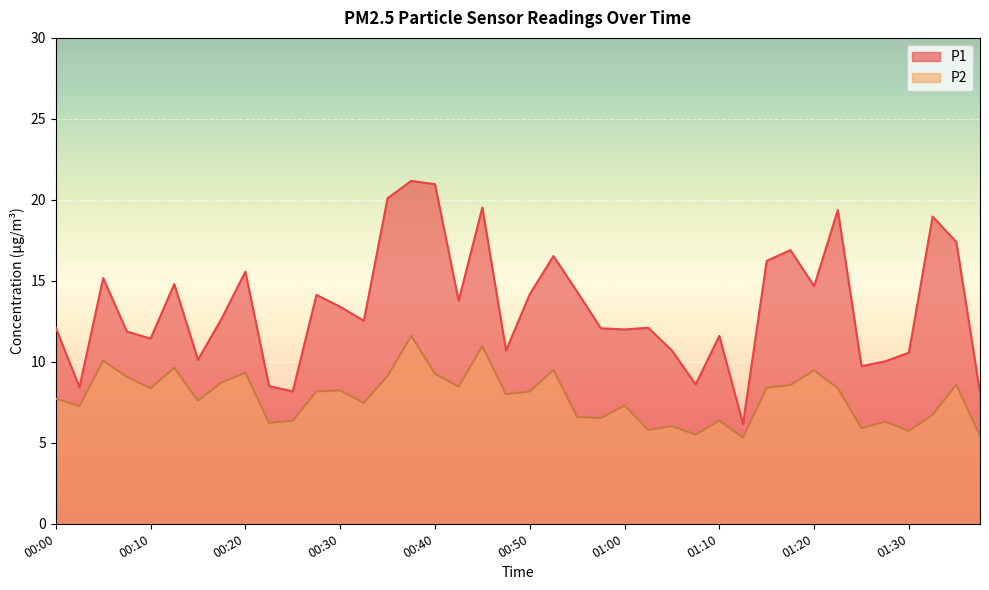

What value does the P2 series have at 01:15?

8.4